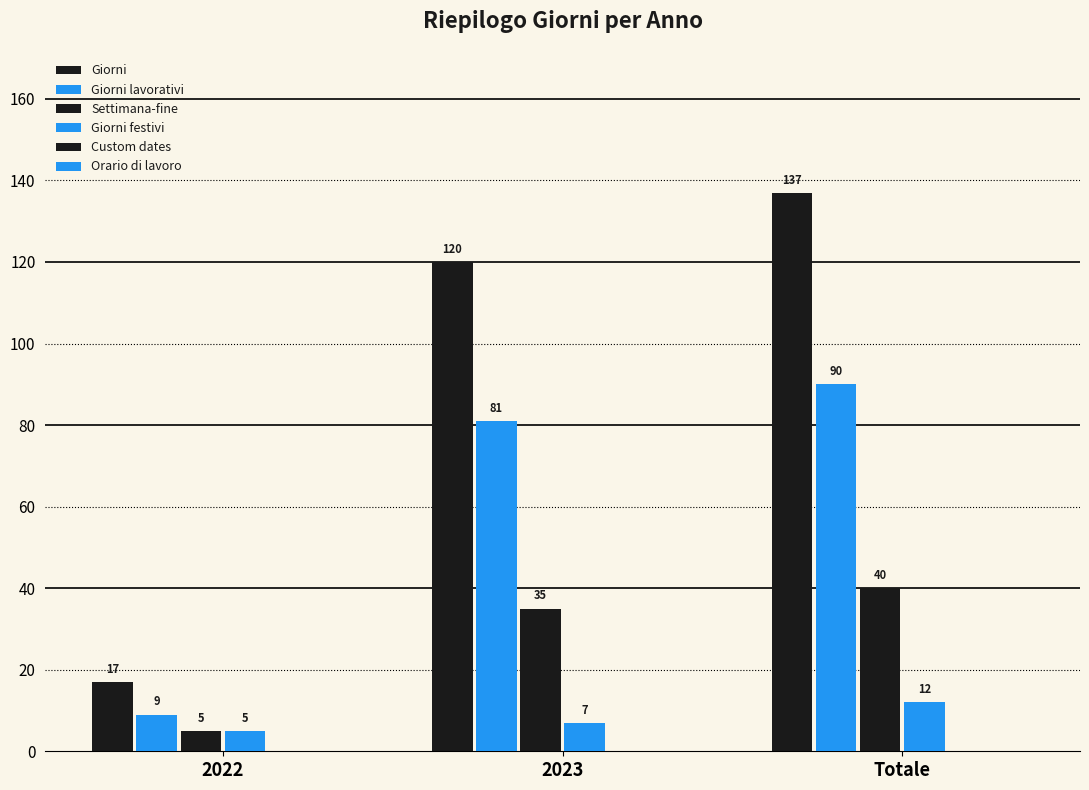

Count the number of data series in this chart.

4